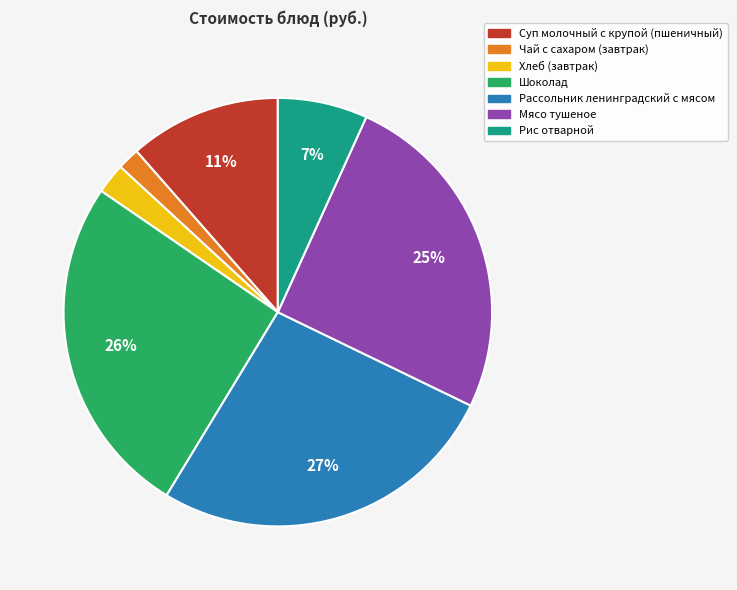

Combined, do Рис отварной and Мясо тушеное account for over 50%?

No